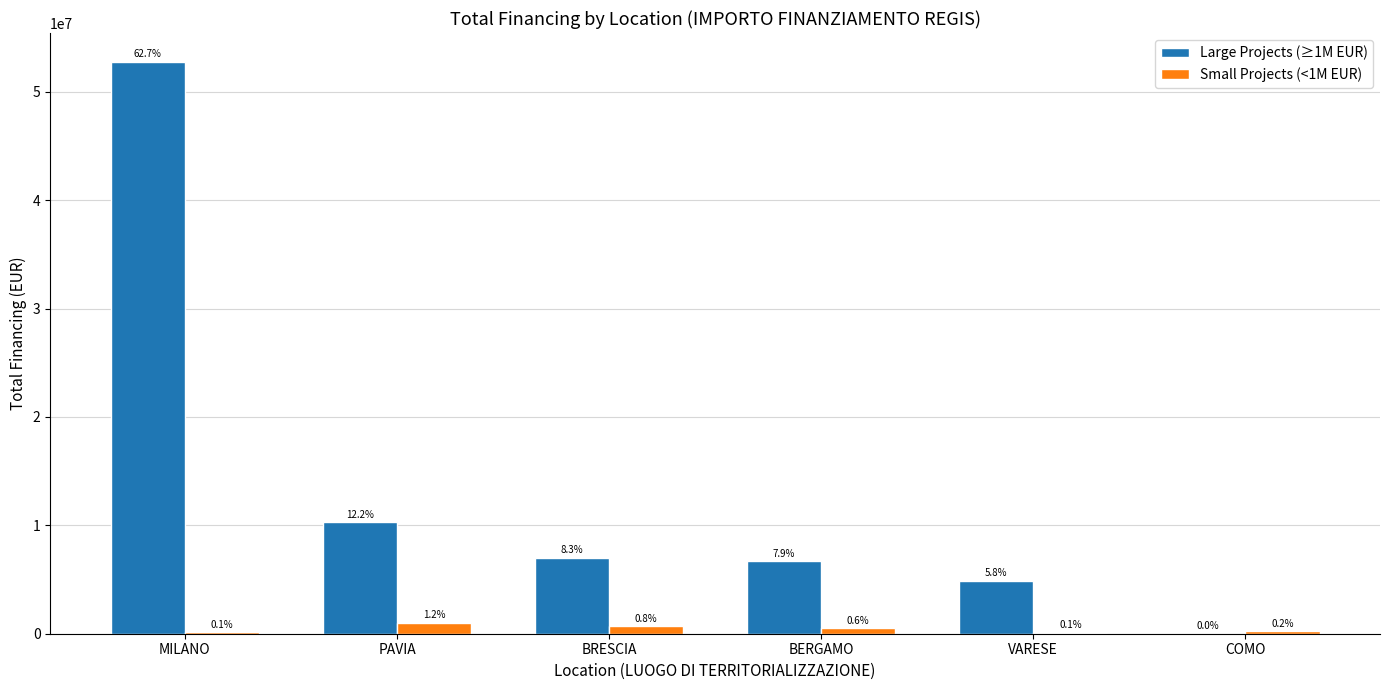

What are all the series names shown in the legend?

Large Projects (≥1M EUR), Small Projects (<1M EUR)